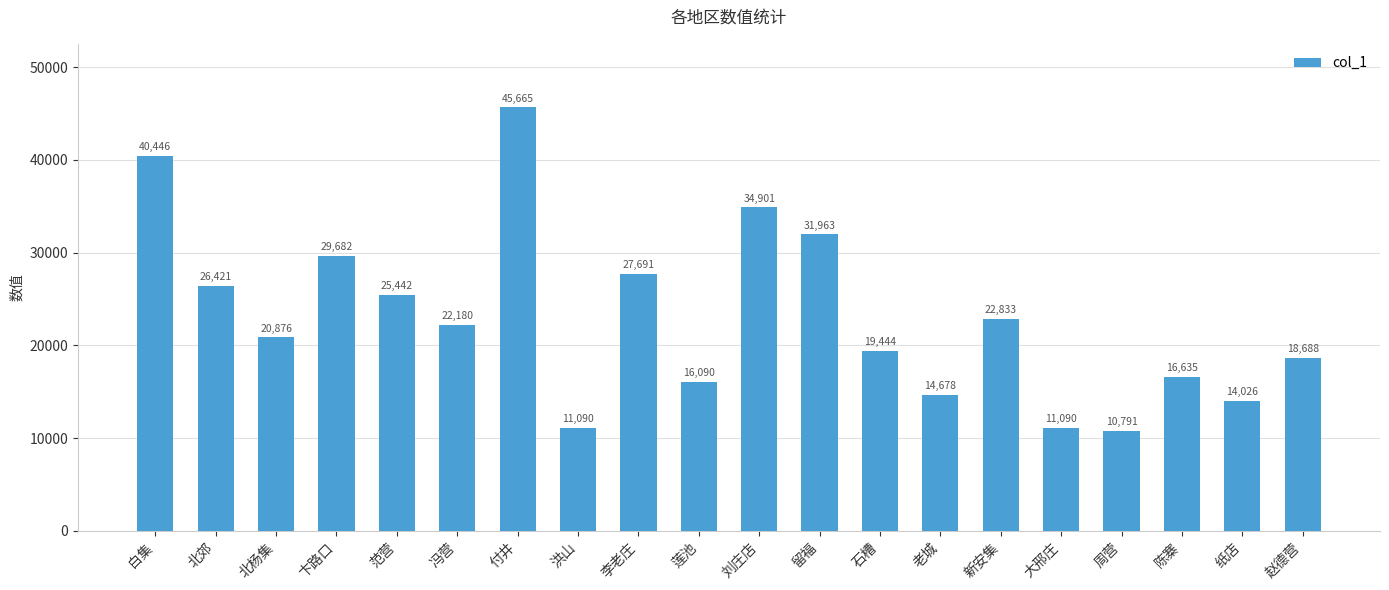

Is it true that the value at 卞路口 is 29682.4?

True